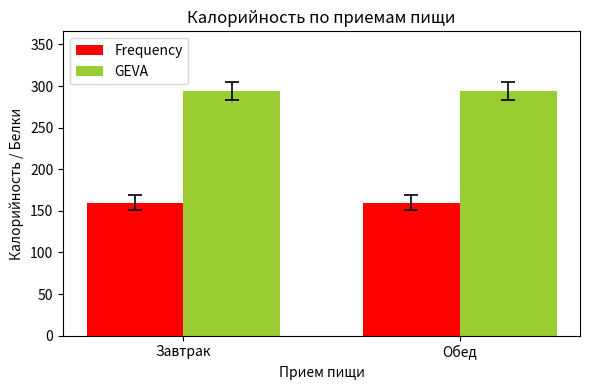

The value of GEVA at Обед is 81. True or false?

False